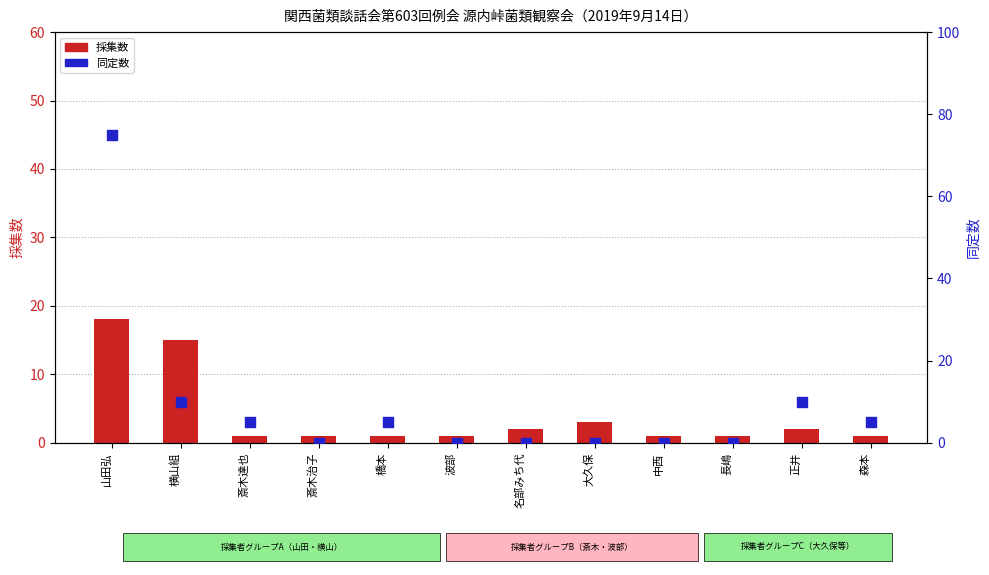

What are all the series names shown in the legend?

採集数, 同定数